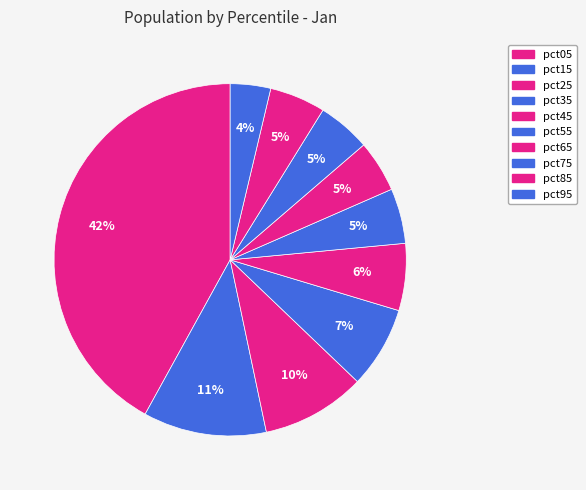

Which has a higher value, pct65 or pct15?

pct15